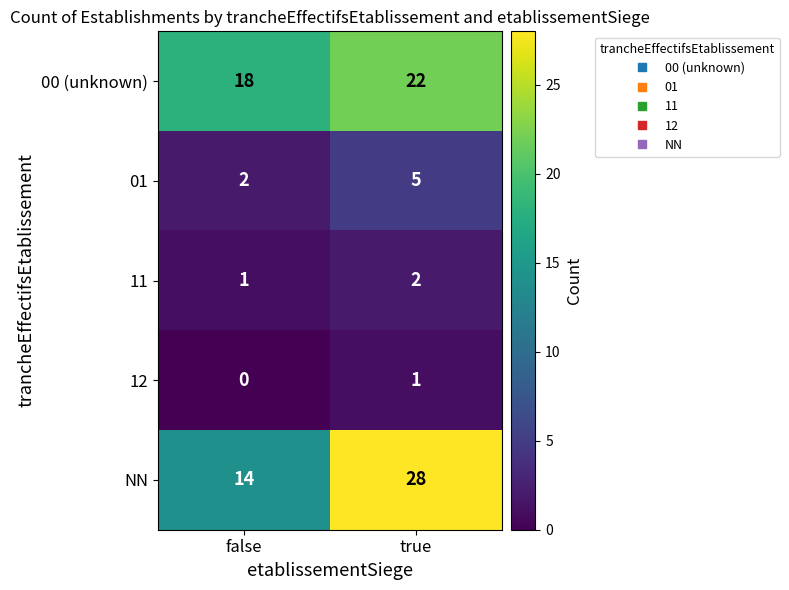

Which label corresponds to the smallest value in the chart?

false